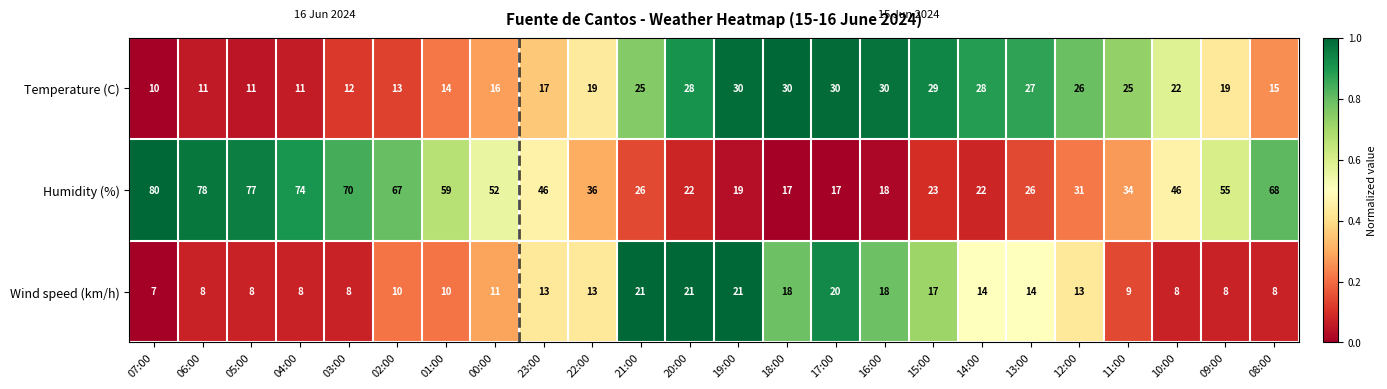

What value does the Humidity (%) series have at 02:00, to the nearest 10?

70